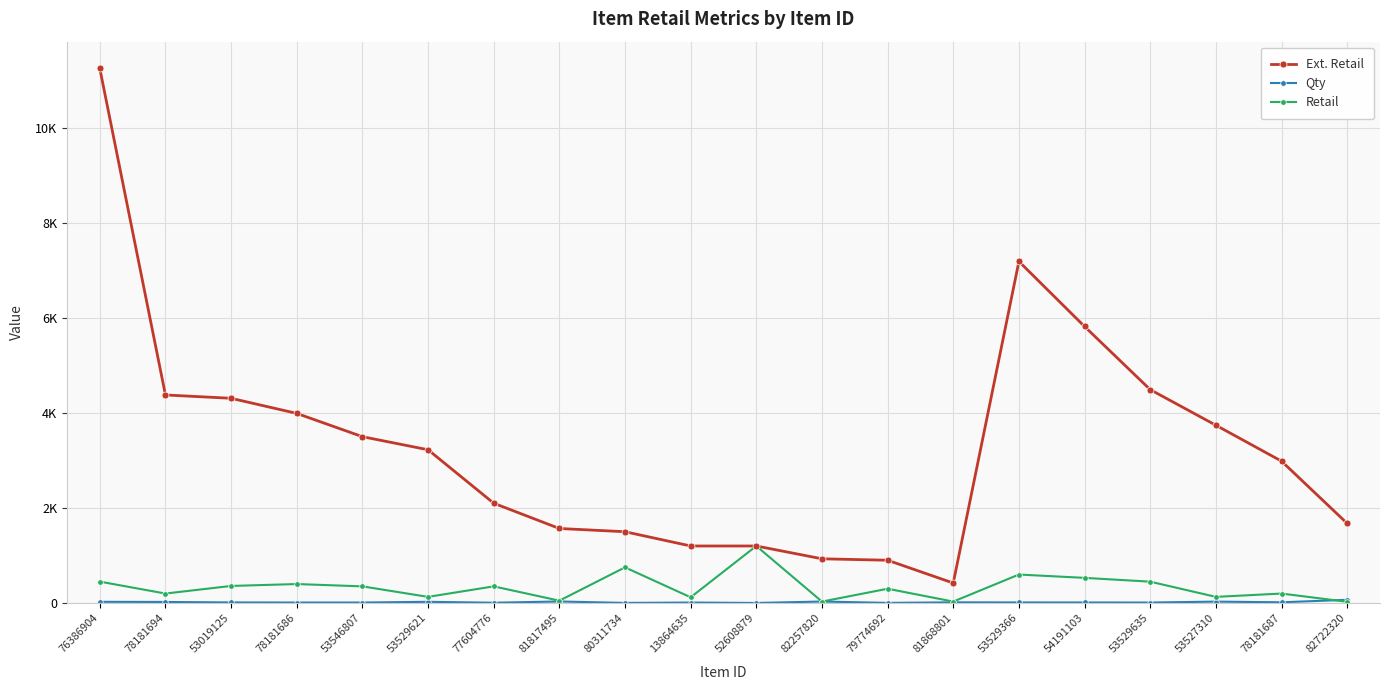

Is this an area chart (filled region under the line)?

No